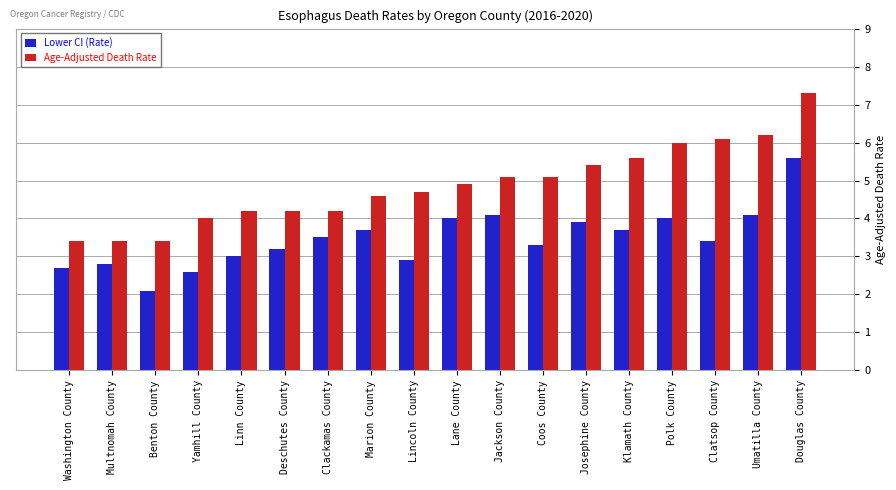

What is the difference between the highest and lowest values at Lincoln County?

1.8